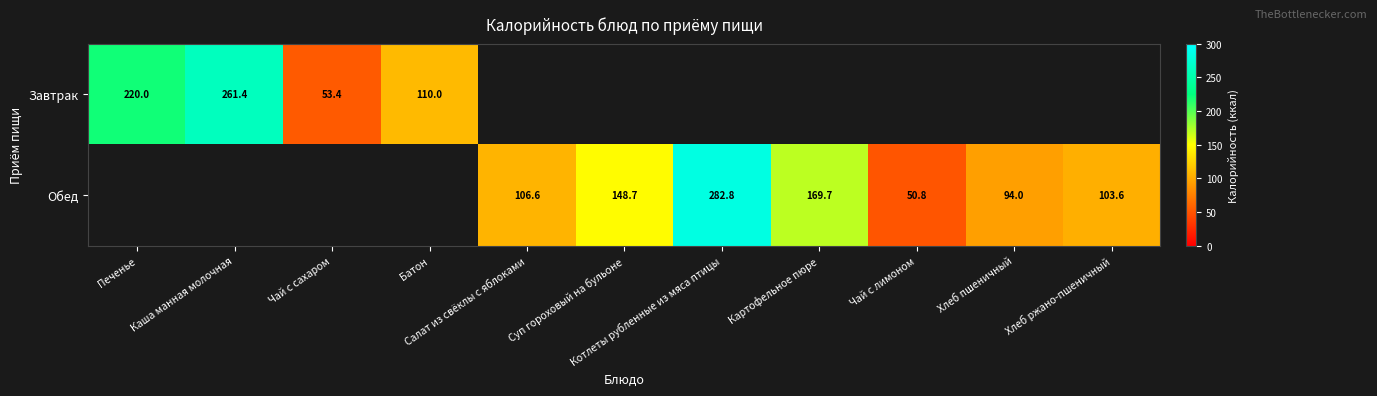

At how many categories does at least one series exceed 186?

3